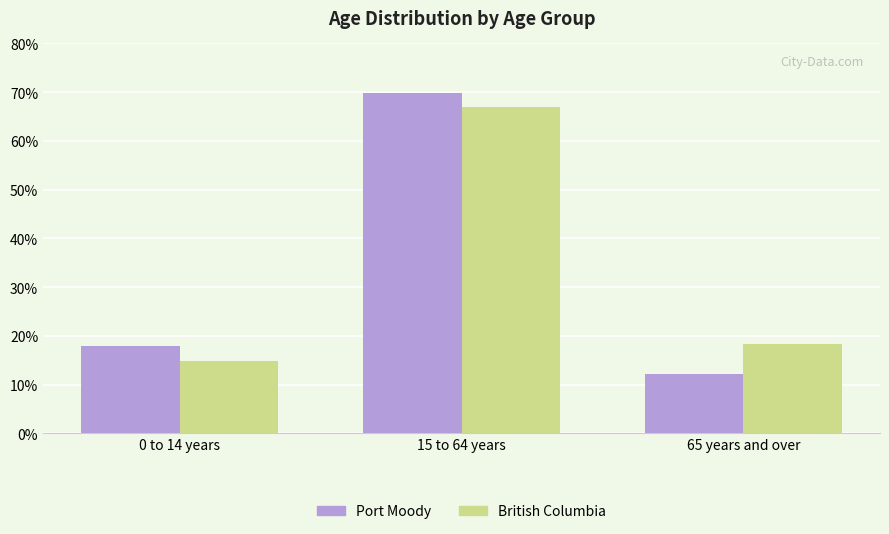

At which category does the chart reach its minimum across all series?

65 years and over